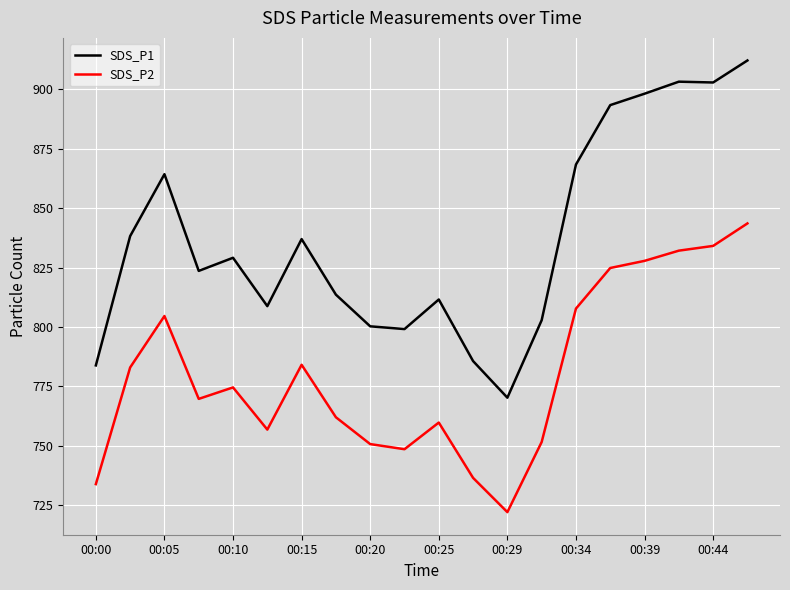

What is the difference between the maximum and minimum values in the SDS_P1 series?

142.0